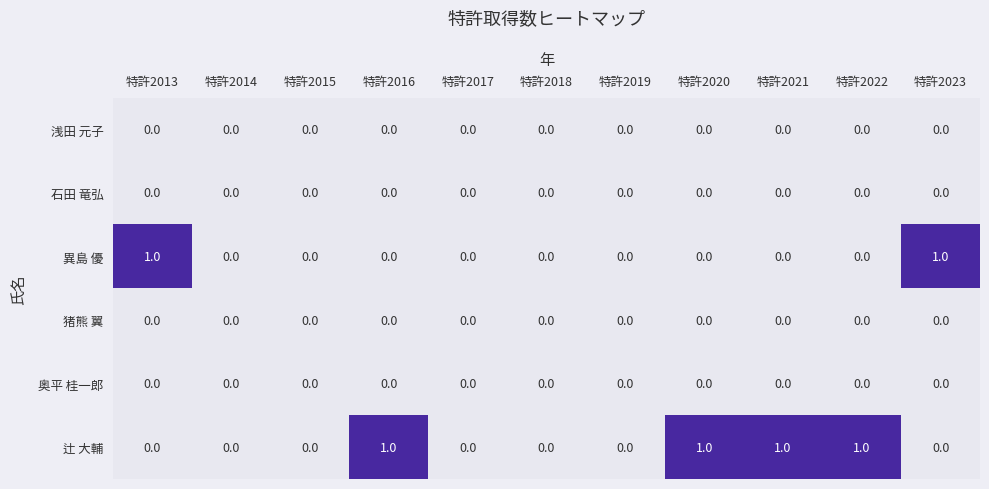

Which series has the largest total across all categories?

辻 大輔